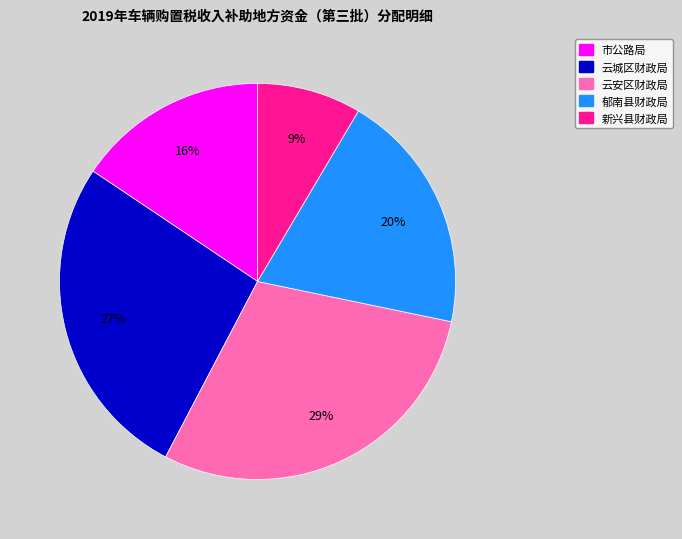

How many slices are in this pie chart?

5